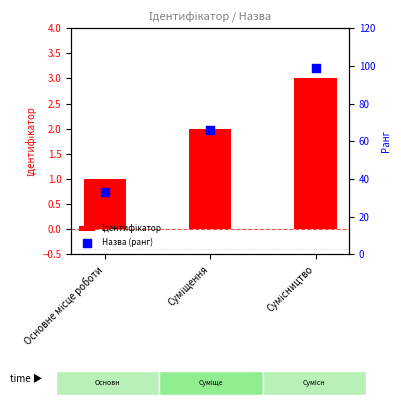

What are all the series names shown in the legend?

Ідентифікатор, Назва (ранг)